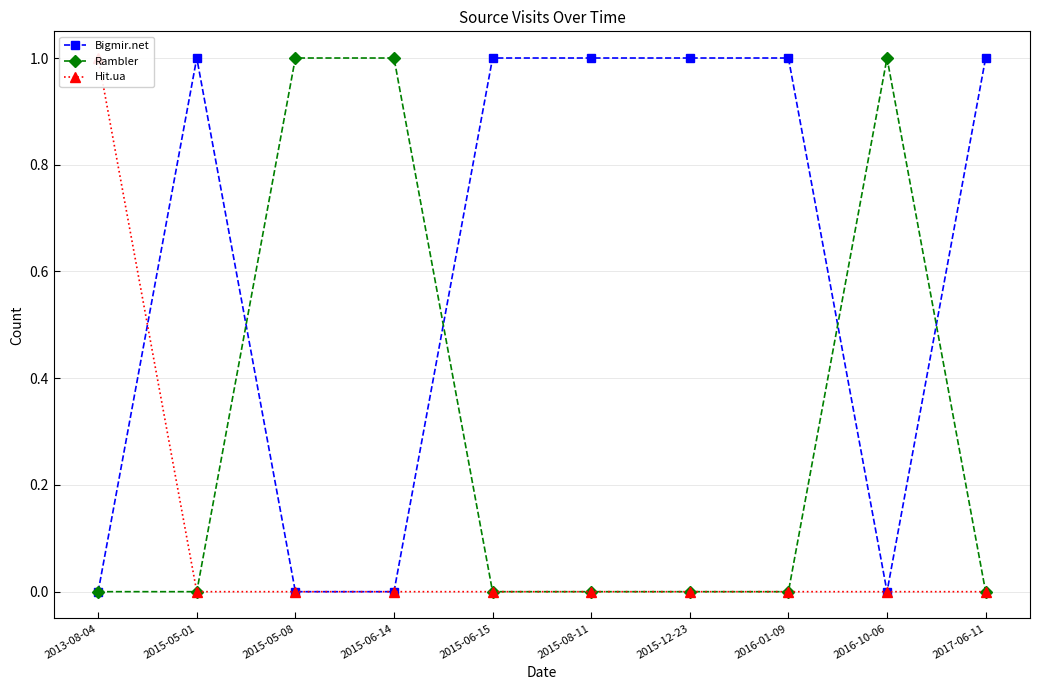

What is the average value of the Bigmir.net series?

1